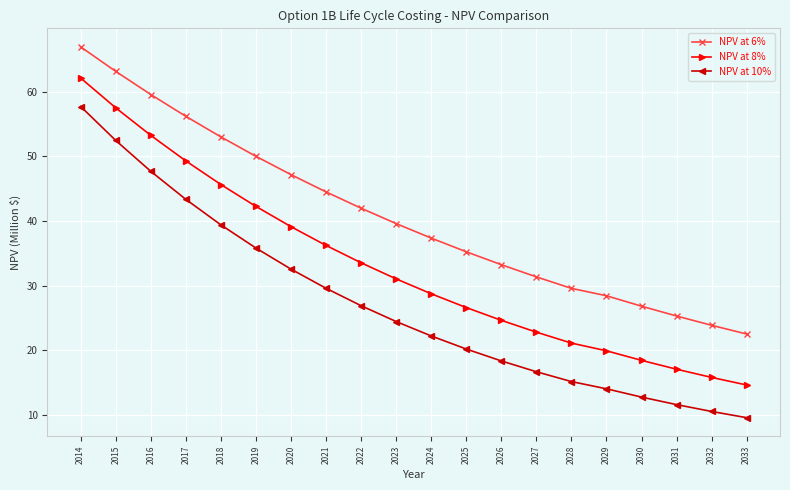

What is the spread (max minus min) of values at 2014?

9.2